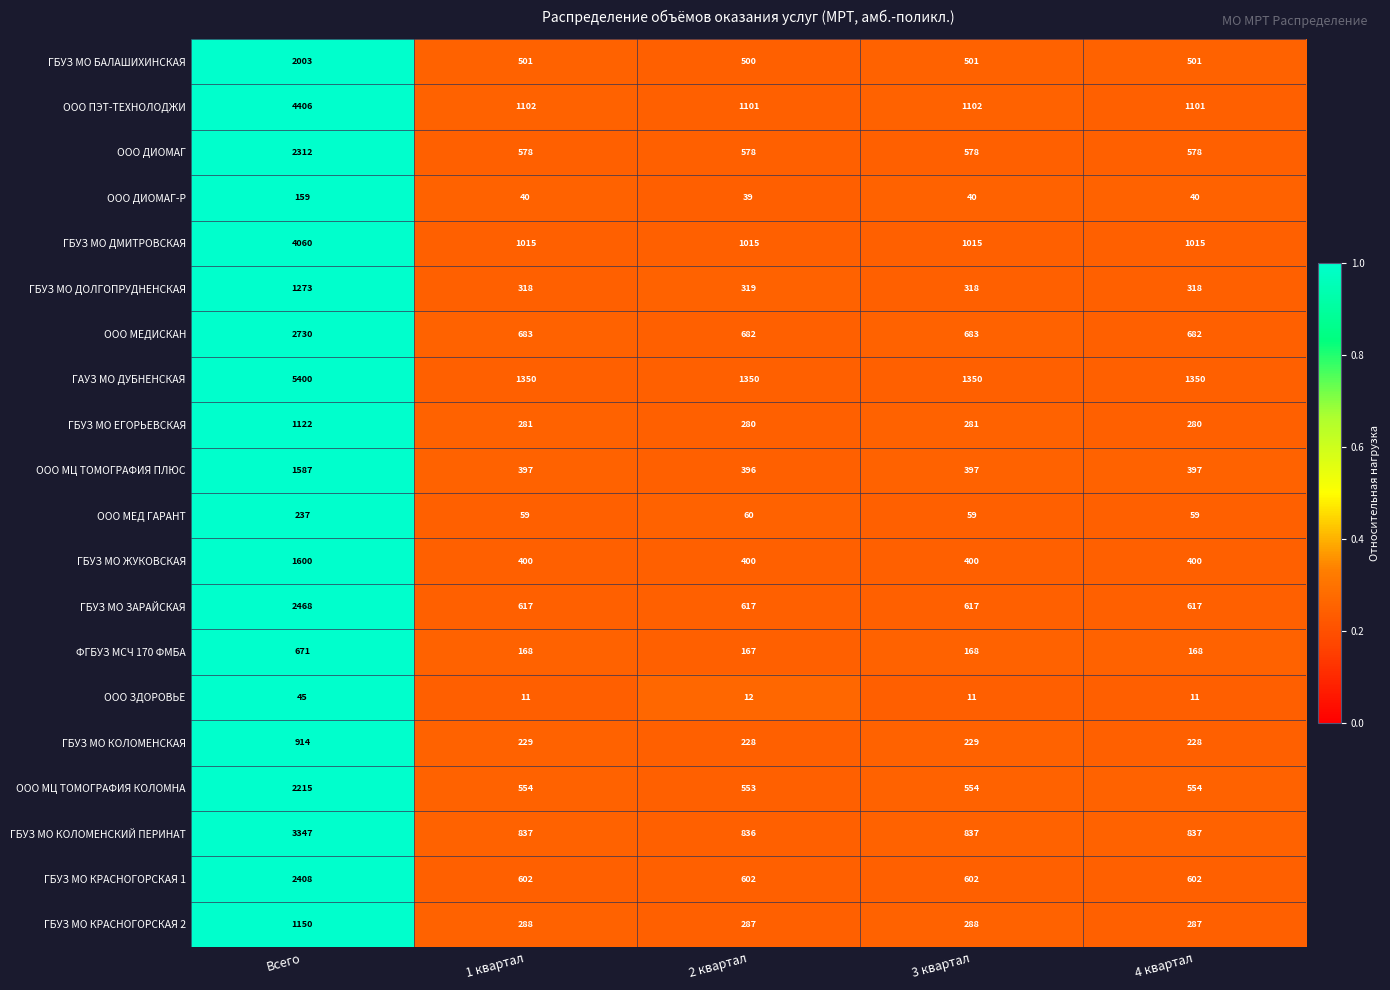

What is the sum of all ГАУЗ МО ДУБНЕНСКАЯ values?

10800